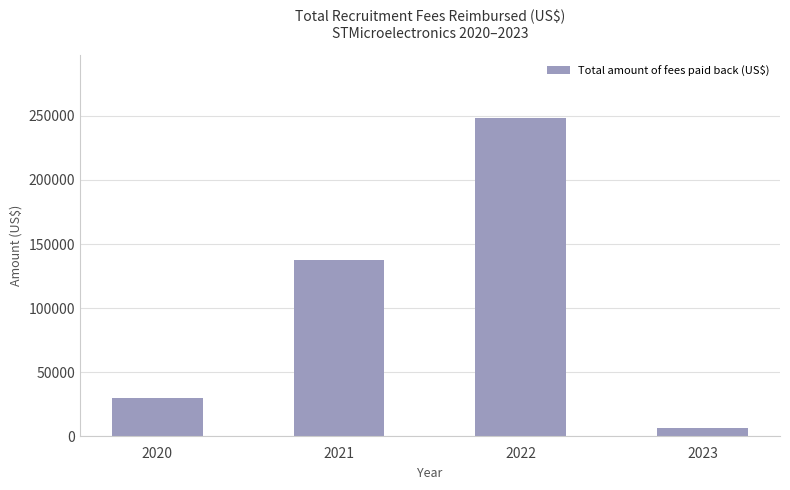

What is the greatest value displayed?

248153